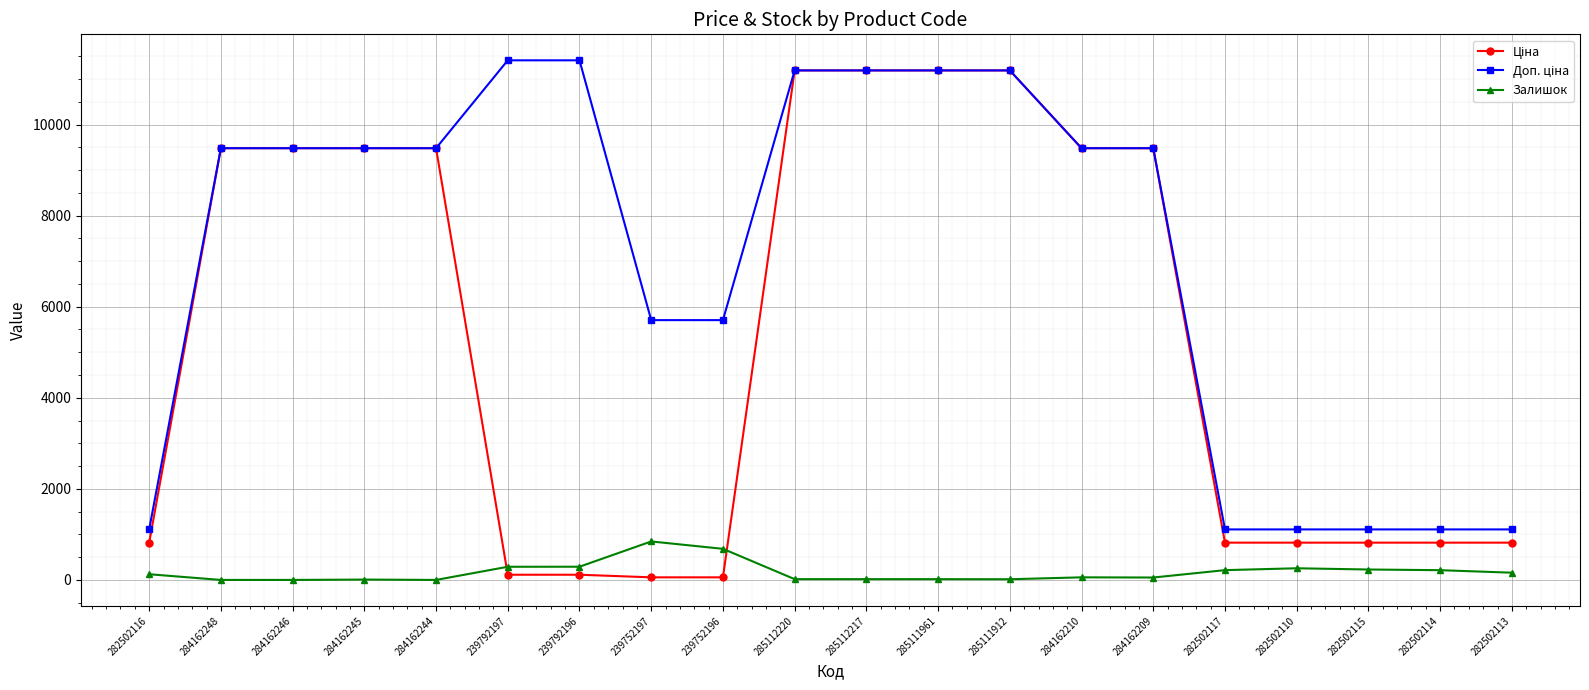

What is the label of the 2nd point from the right?

282502114